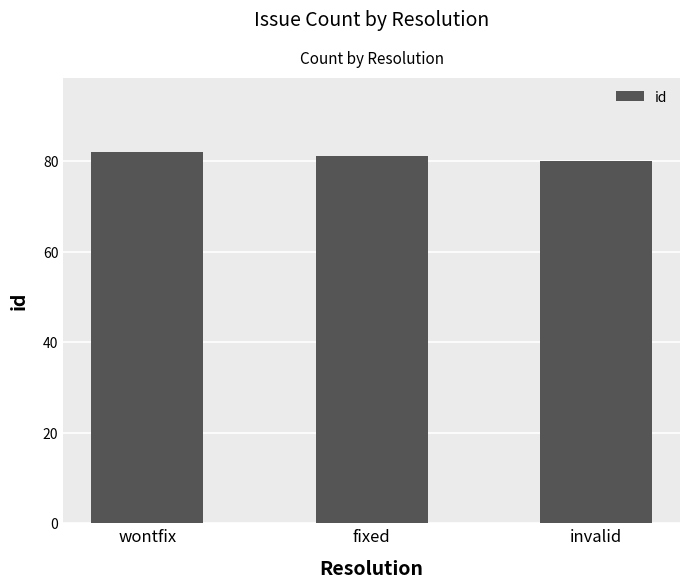

What is the change in value from fixed to invalid?

-1